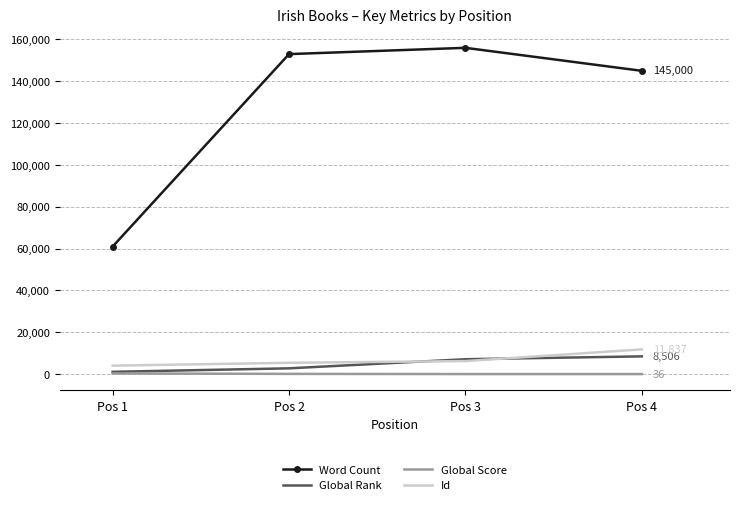

Where does the Global Score series first go above 135?

Pos 1